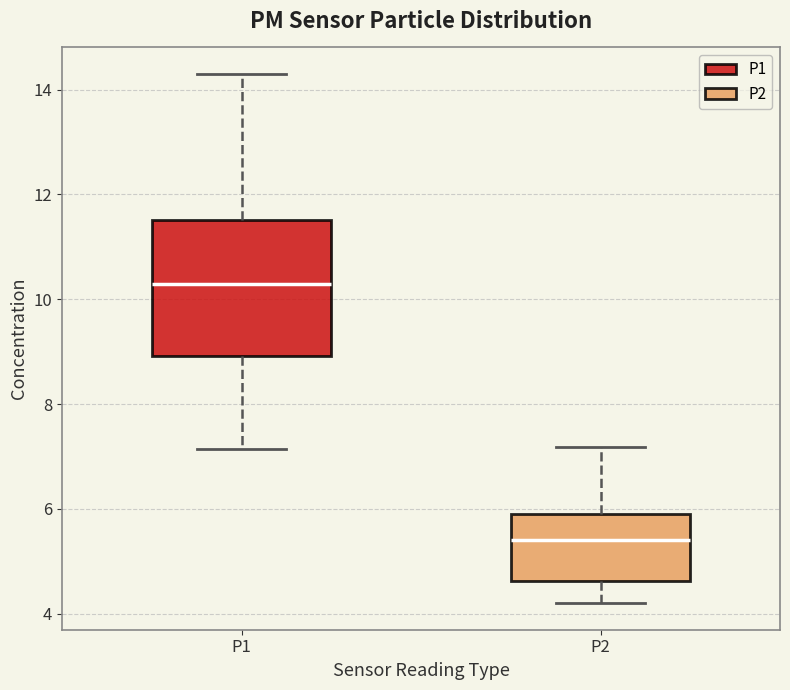

Reading left to right, transcribe this box plot: for each box, give where its median line is, the range the box spans, and where its two whiskers end, as read against the y-axis. The values are not printed on the chart, so give them approximately, as read against the axis.

P1: median 10.2, box 9.0 to 11.6, whiskers 7.2 to 14.4
P2: median 5.4, box 4.6 to 6.0, whiskers 4.2 to 7.2